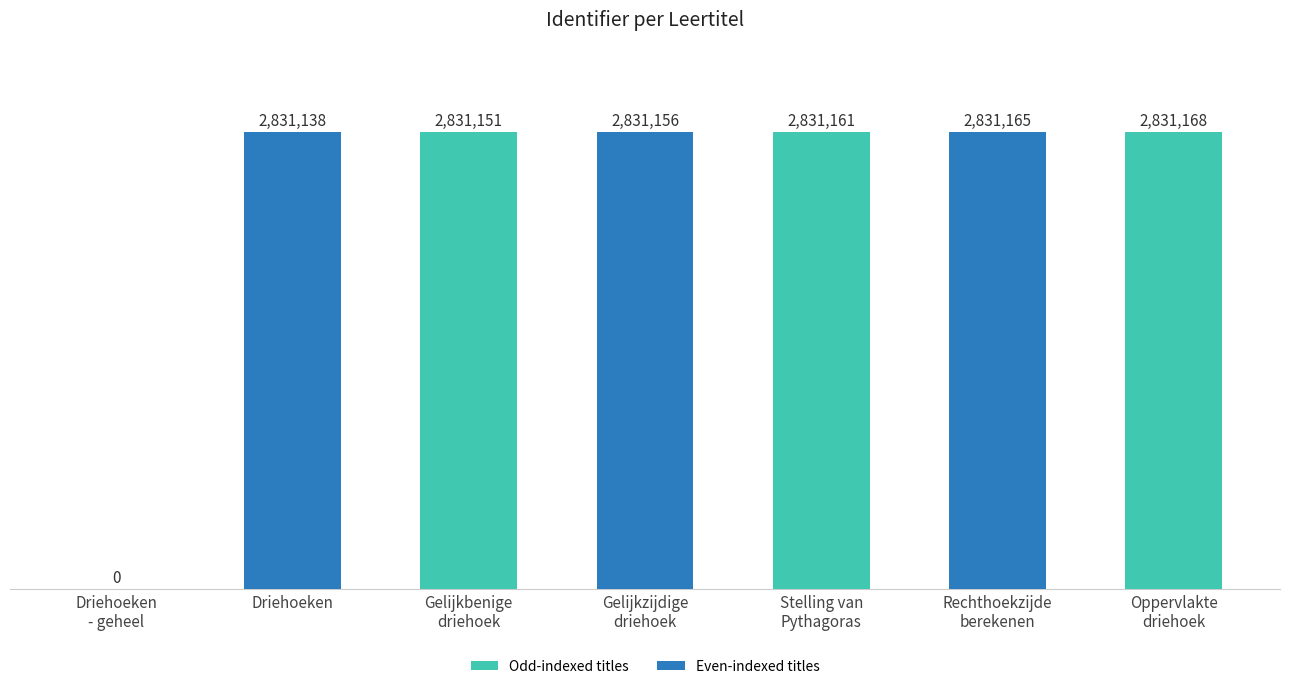

What is the average value?

2426706